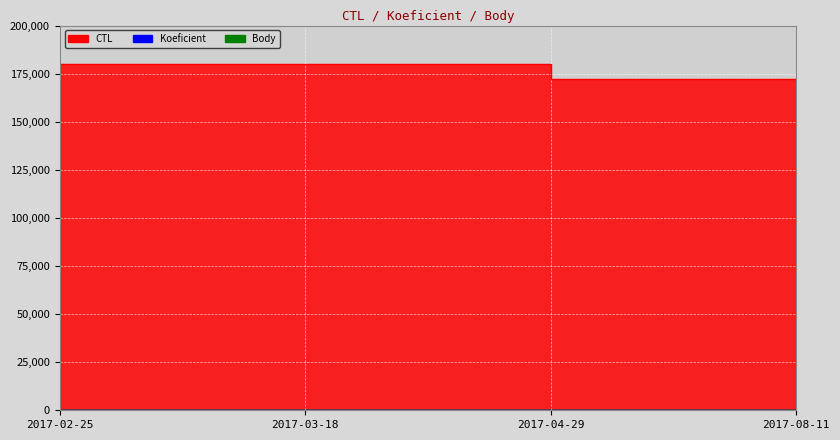

How many lines are shown in the chart?

3